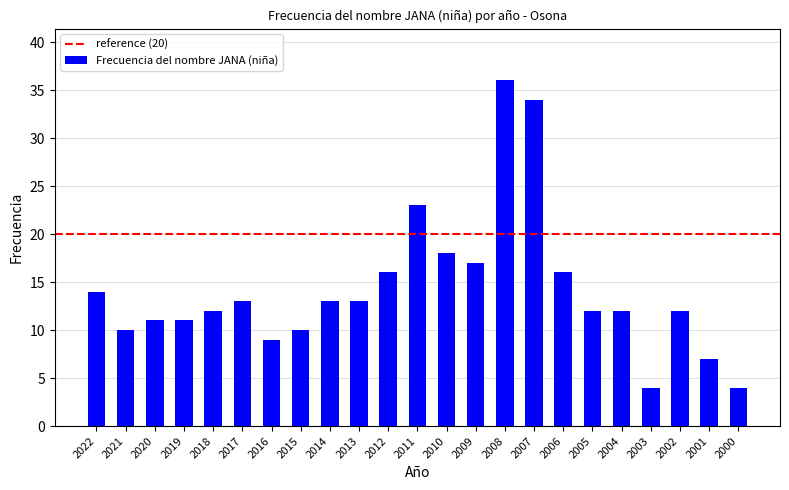

How many categories are shown in the chart?

23